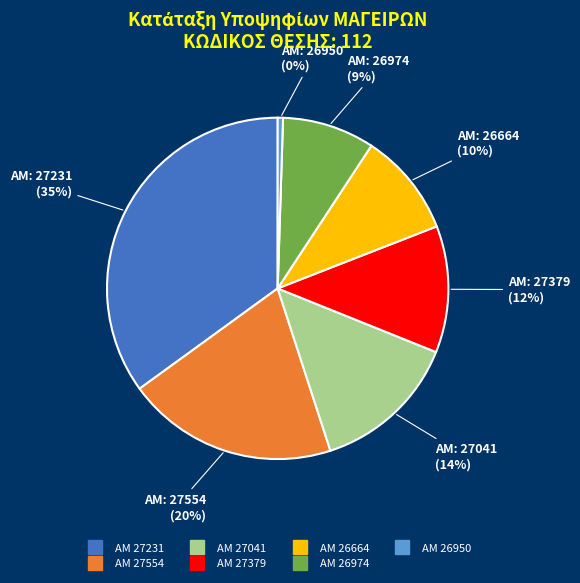

To the nearest percent, what is the difference between the largest and smallest slice percentages?

35%